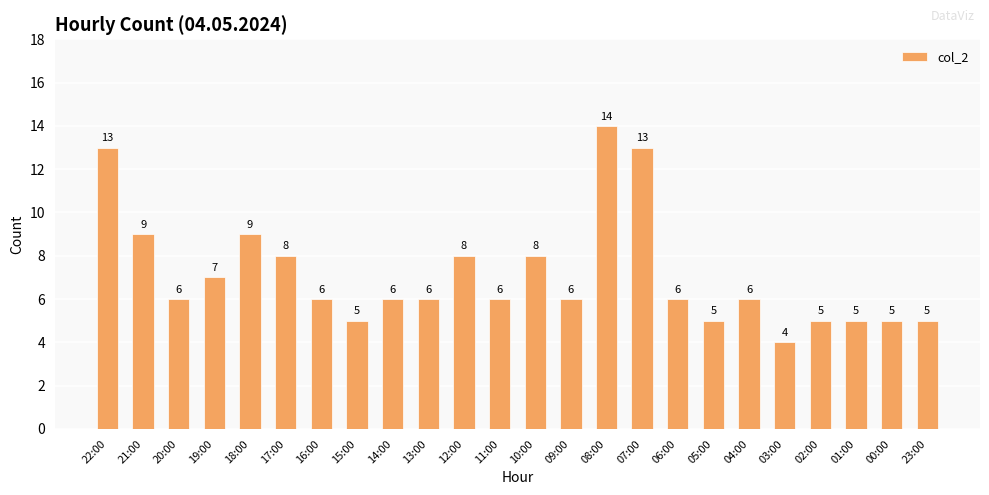

The chart shows a value of 6 at 09:00. True or false?

True